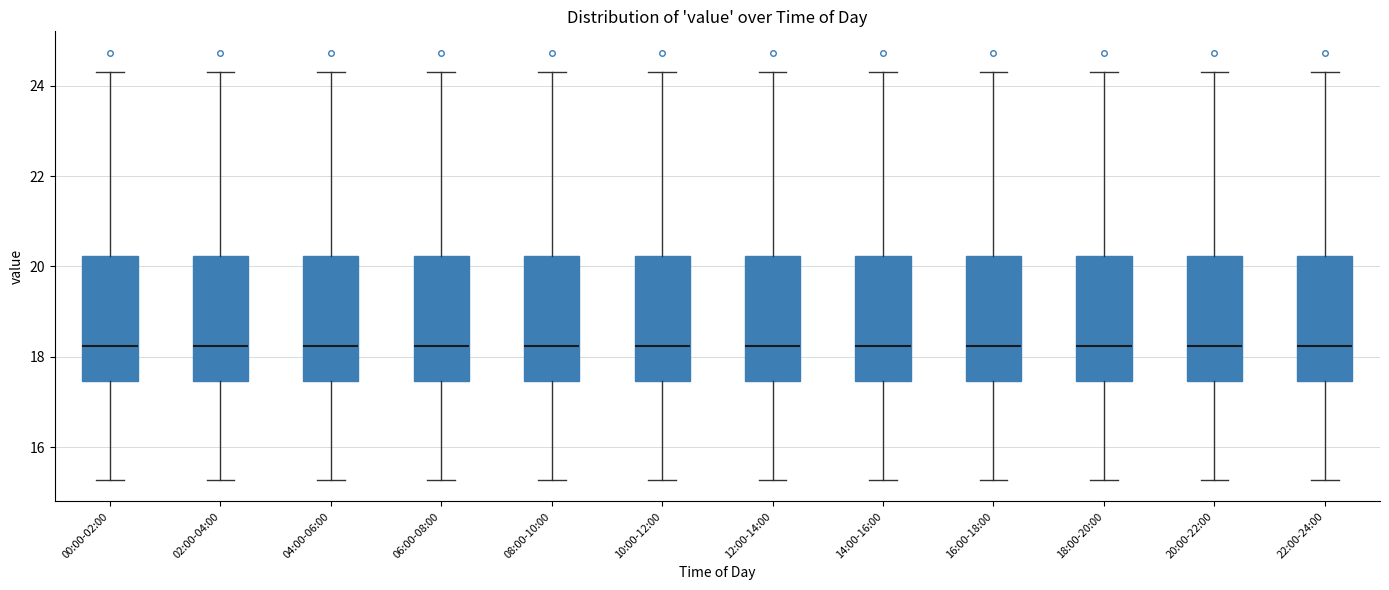

Reading left to right, transcribe this box plot: for each box, give where its median line is, the range the box spans, and where its two whiskers end, as read against the y-axis. The values are not printed on the chart, so give them approximately, as read against the axis.

00:00-02:00: median 18.2, box 17.4 to 20.2, whiskers 15.2 to 24.4
02:00-04:00: median 18.2, box 17.4 to 20.2, whiskers 15.2 to 24.4
04:00-06:00: median 18.2, box 17.4 to 20.2, whiskers 15.2 to 24.4
06:00-08:00: median 18.2, box 17.4 to 20.2, whiskers 15.2 to 24.4
08:00-10:00: median 18.2, box 17.4 to 20.2, whiskers 15.2 to 24.4
10:00-12:00: median 18.2, box 17.4 to 20.2, whiskers 15.2 to 24.4
12:00-14:00: median 18.2, box 17.4 to 20.2, whiskers 15.2 to 24.4
14:00-16:00: median 18.2, box 17.4 to 20.2, whiskers 15.2 to 24.4
16:00-18:00: median 18.2, box 17.4 to 20.2, whiskers 15.2 to 24.4
18:00-20:00: median 18.2, box 17.4 to 20.2, whiskers 15.2 to 24.4
20:00-22:00: median 18.2, box 17.4 to 20.2, whiskers 15.2 to 24.4
22:00-24:00: median 18.2, box 17.4 to 20.2, whiskers 15.2 to 24.4